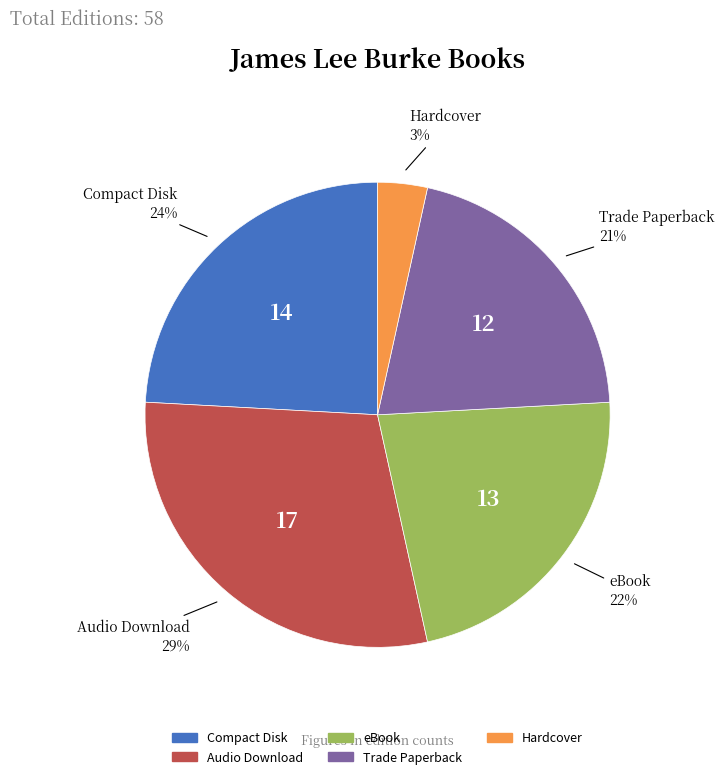

Which slice is the smallest?

Hardcover